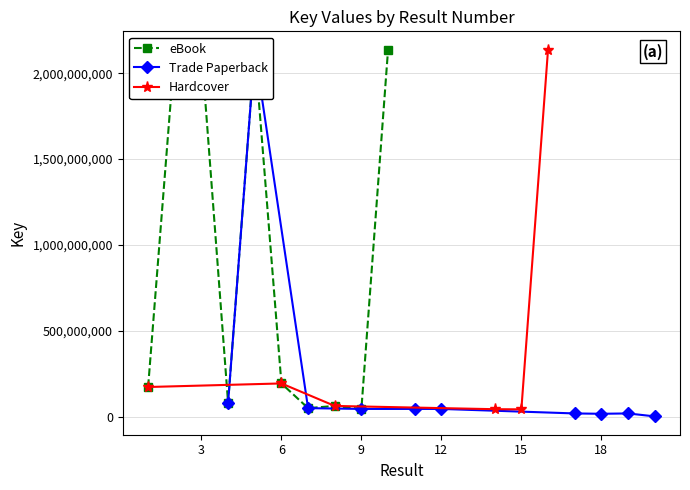

The value of Hardcover at 6 is 279930795. True or false?

False